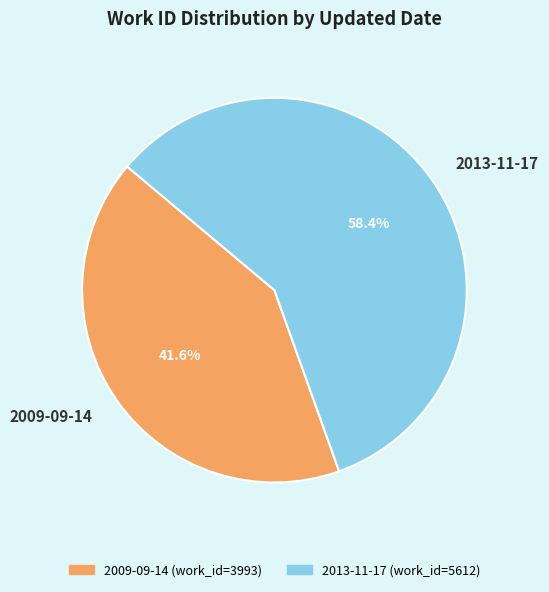

Combined, what portion of the pie is 2013-11-17 and 2009-09-14?

100.0%